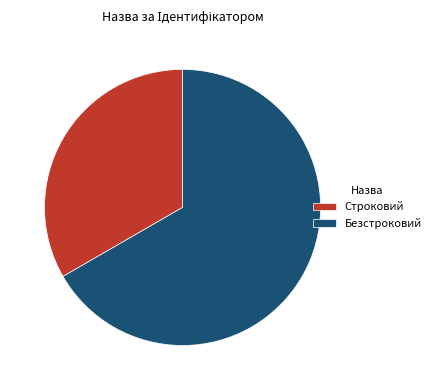

The Безстроковий slice represents 67% of the pie. True or false?

True